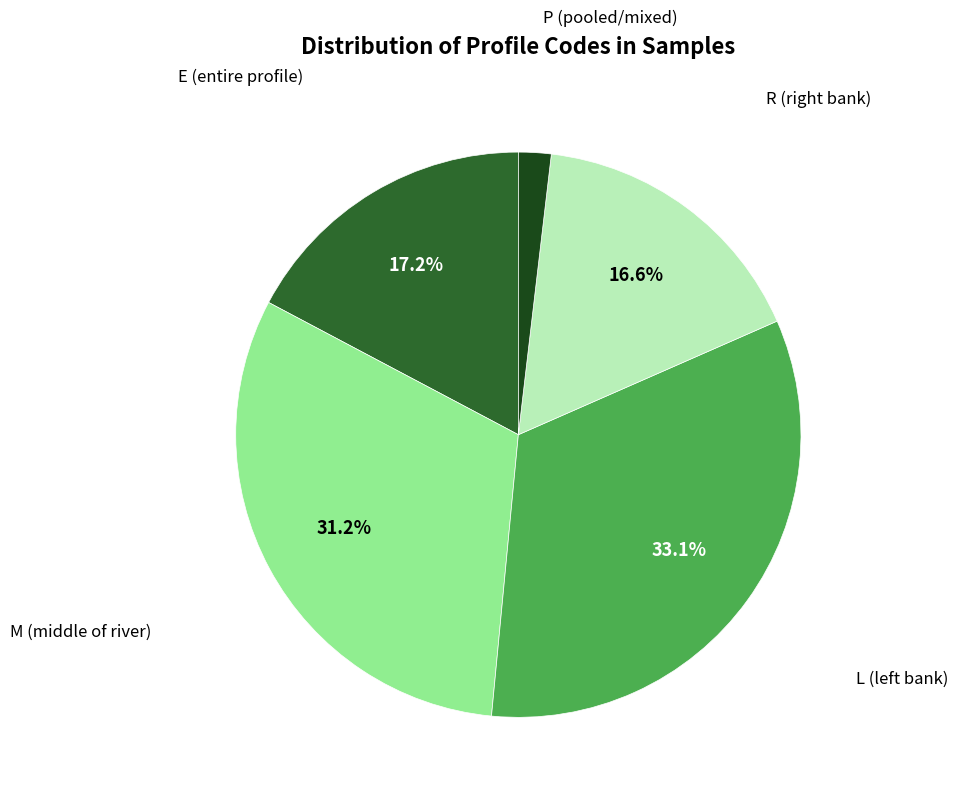

How many slices are in this pie chart?

5